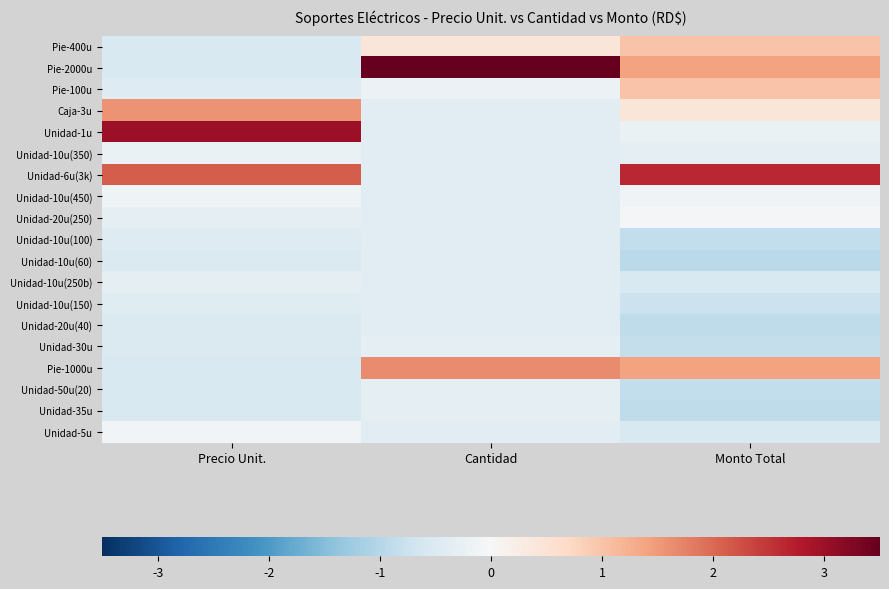

Which series has the widest spread of values?

Pie-2000u